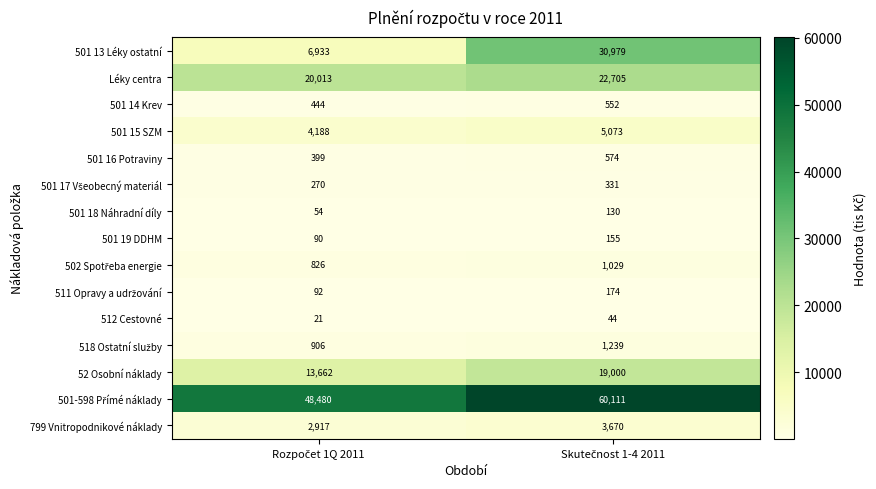

Count the number of data series in this chart.

15